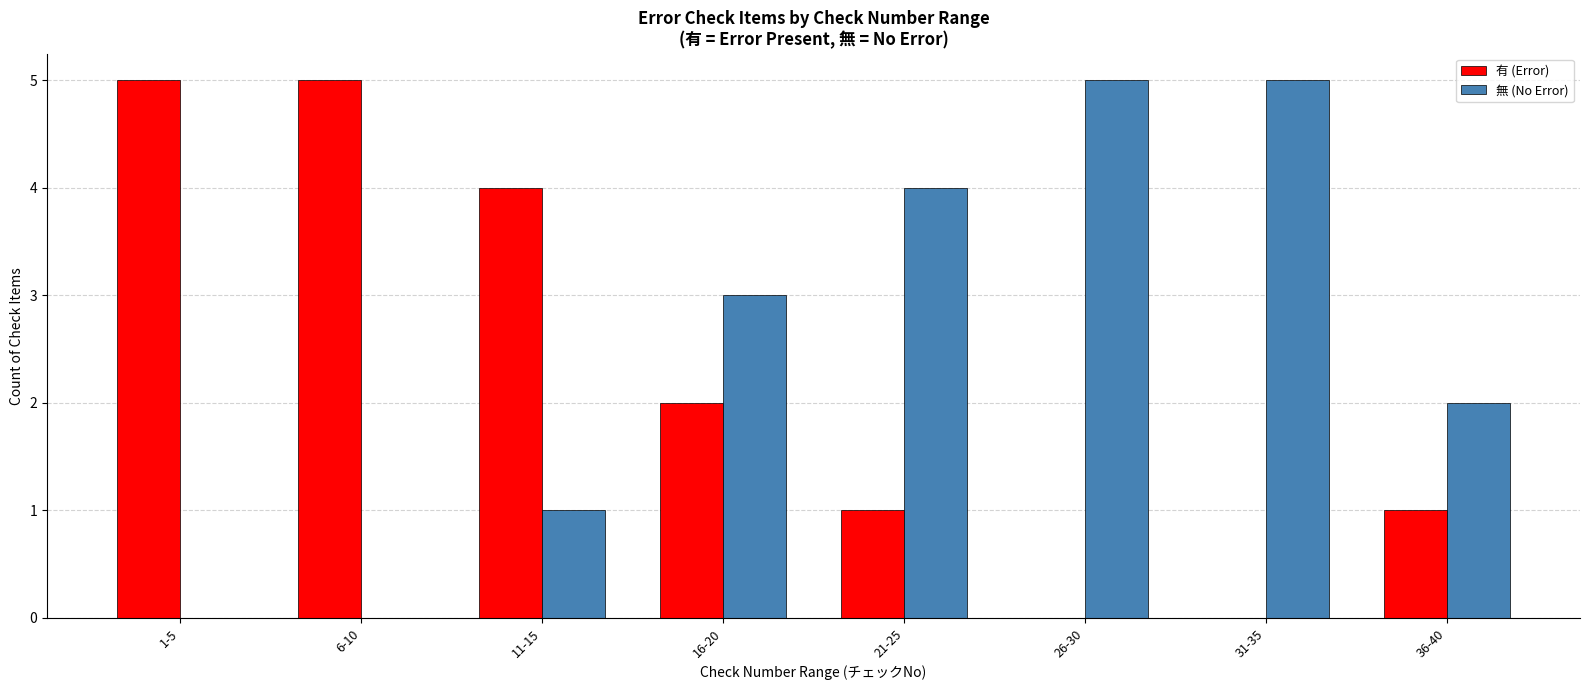

True or false: 有 (Error) has a value of 0 at 31-35.

True